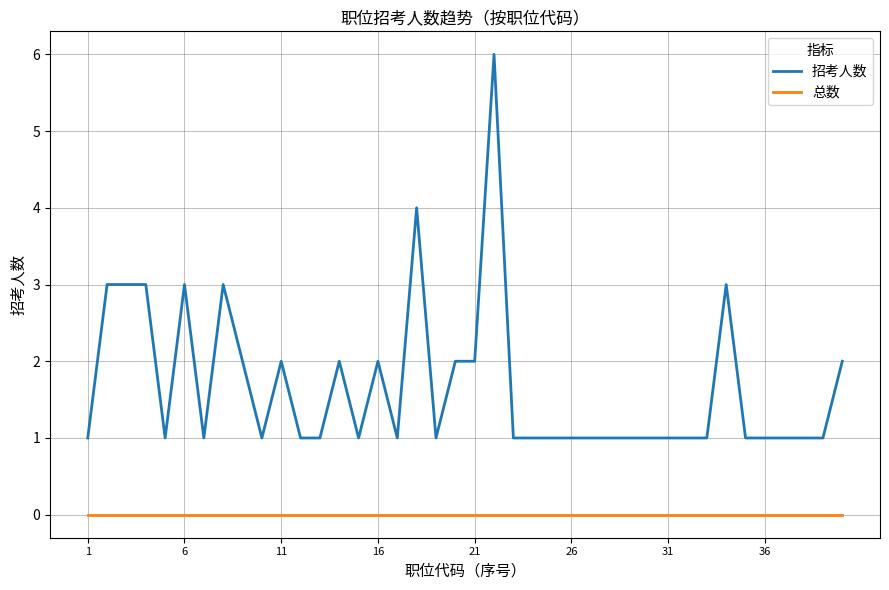

Rank the series by their maximum value, from highest to lowest.

招考人数, 总数